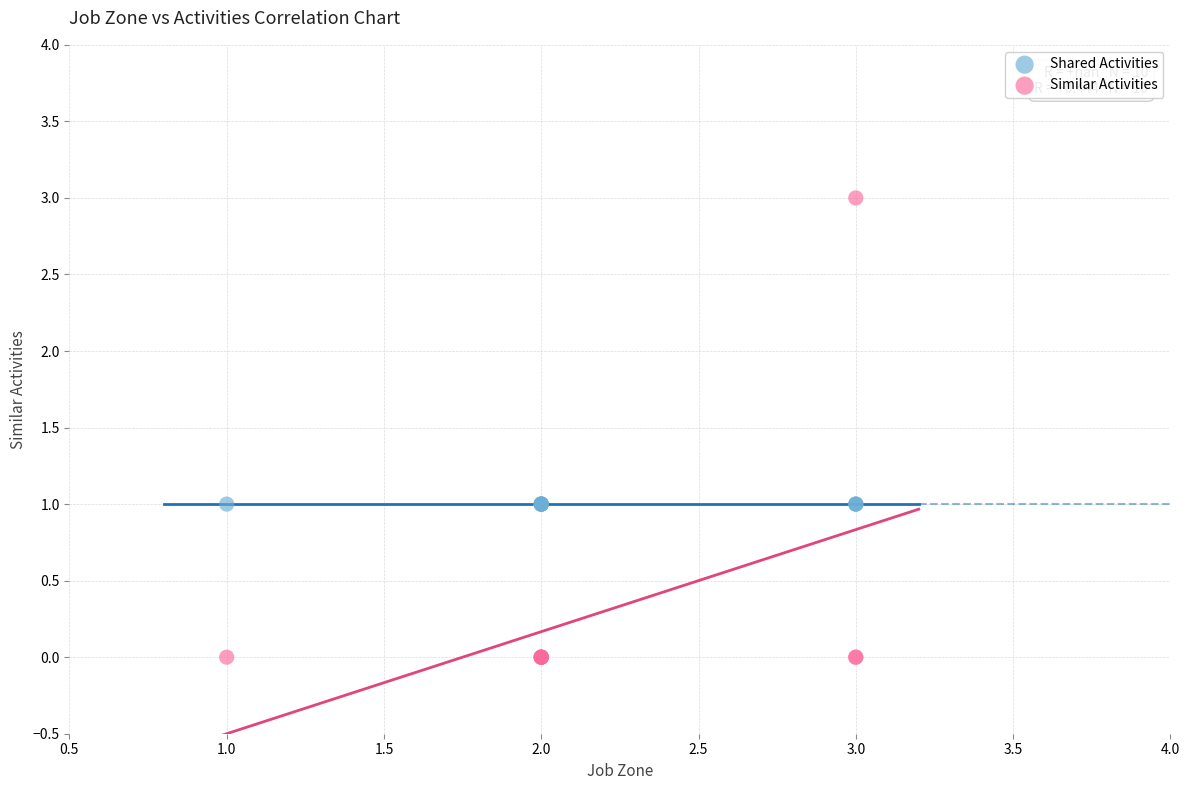

Which series reaches the minimum Y coordinate?

Similar Activities